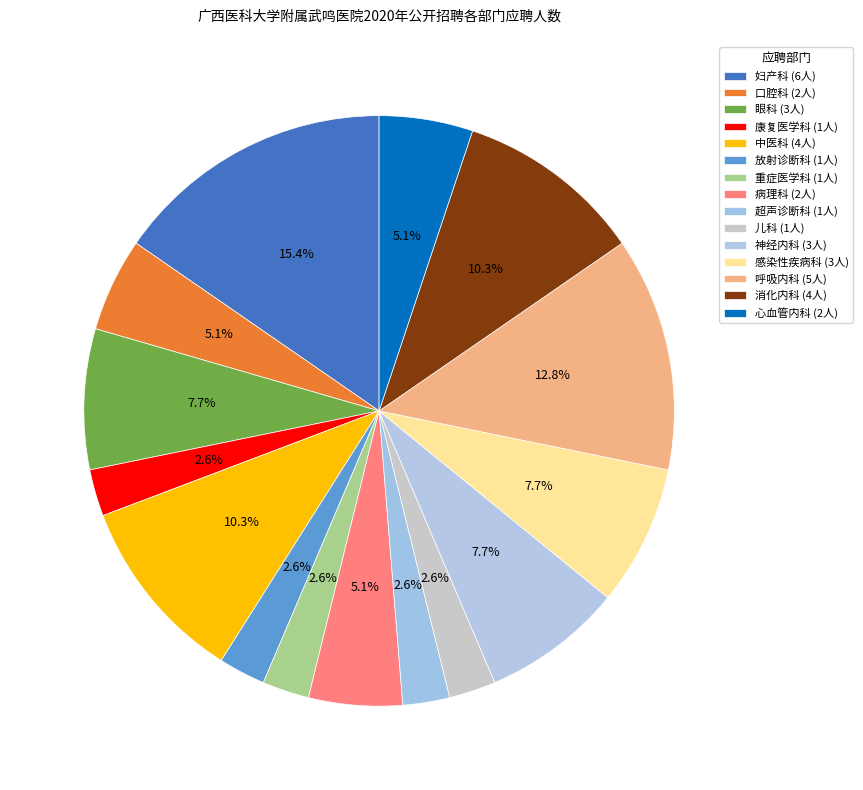

Count the number of slices in the pie.

15